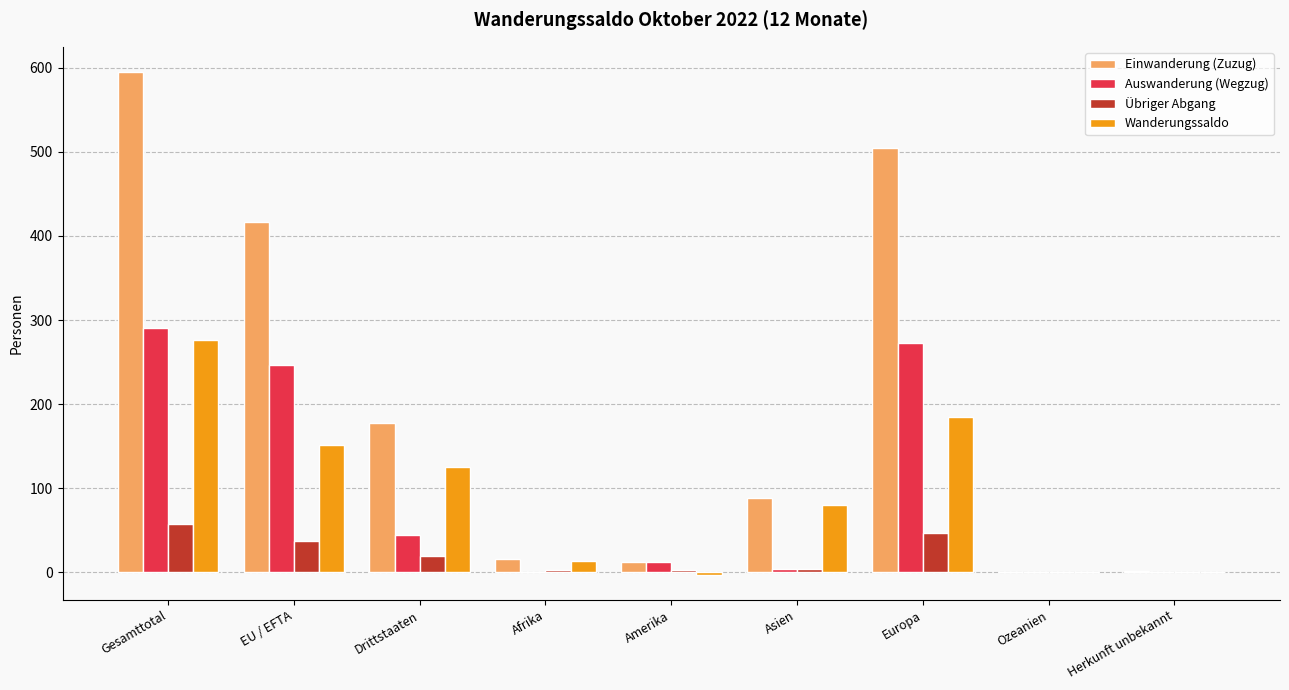

What is the difference between the Übriger Abgang values at Drittstaaten and Europa?

27